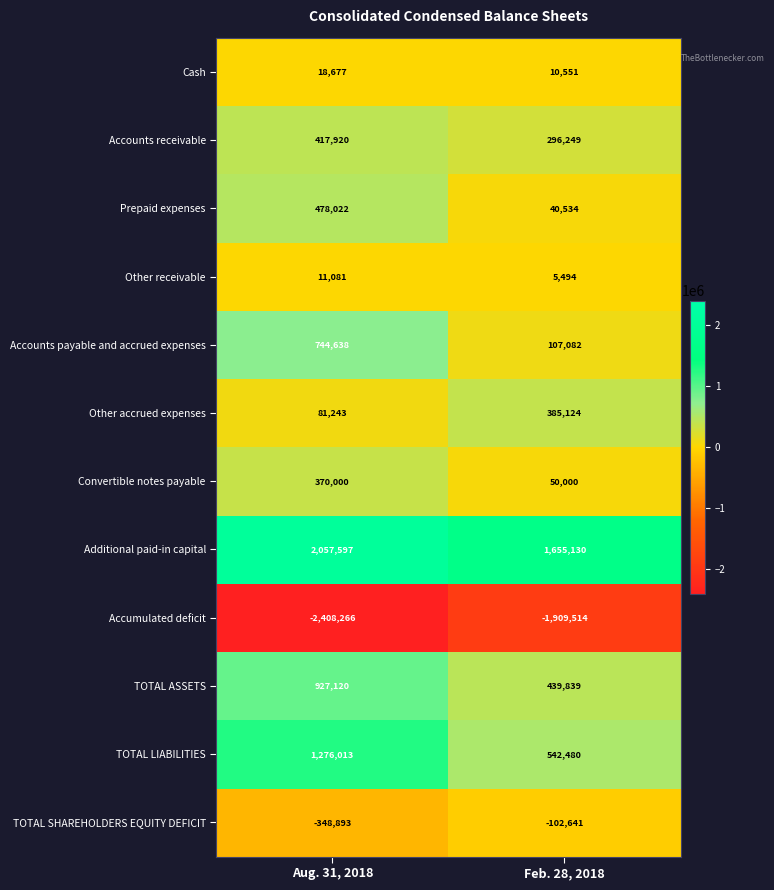

Rank the series by their maximum value, from highest to lowest.

Additional paid-in capital, TOTAL LIABILITIES, TOTAL ASSETS, Accounts payable and accrued expenses, Prepaid expenses, Accounts receivable, Other accrued expenses, Convertible notes payable, Cash, Other receivable, TOTAL SHAREHOLDERS EQUITY DEFICIT, Accumulated deficit